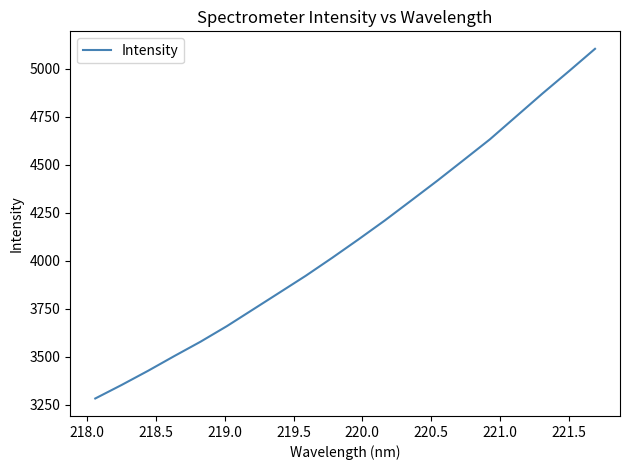

What is the minimum value shown in the chart?

3281.8